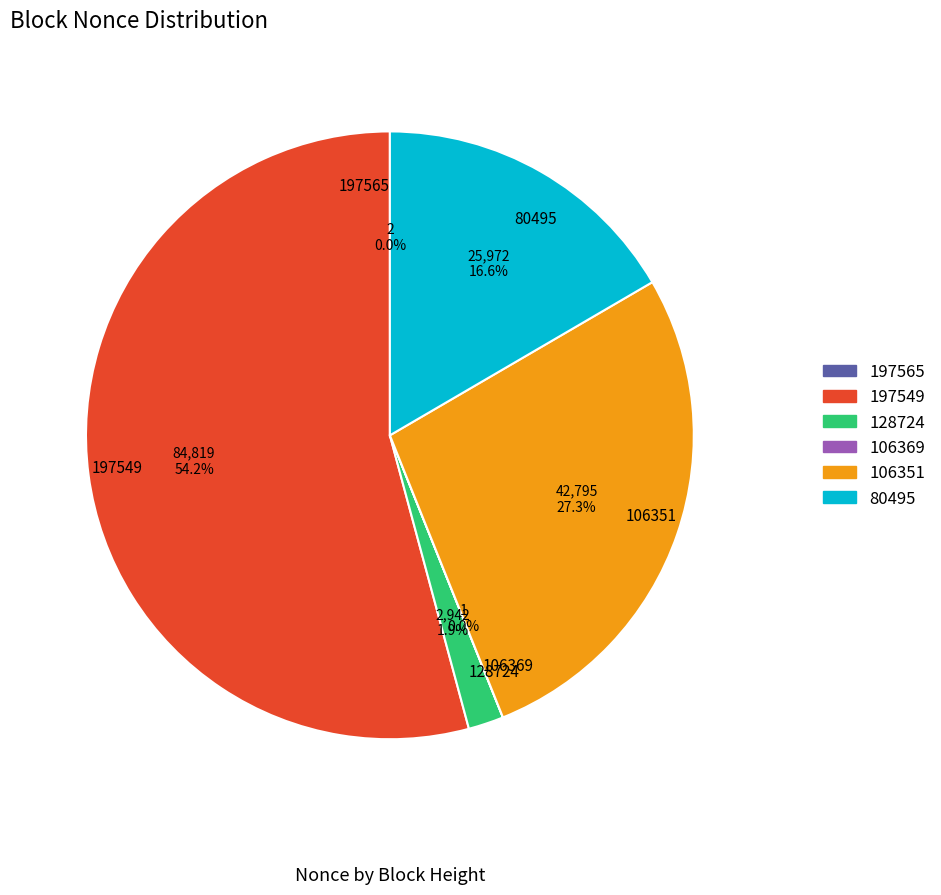

What is the largest slice in the pie chart?

197549